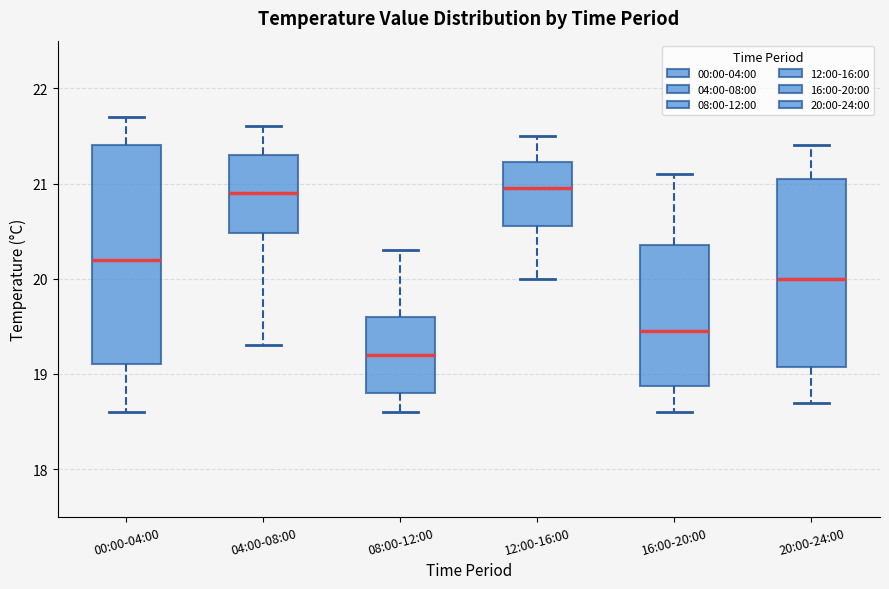

Which box is the tallest, from its lower edge to its upper edge?

00:00-04:00